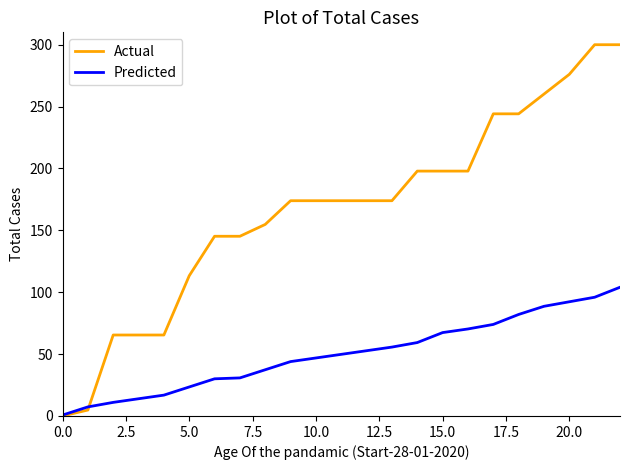

What is the maximum value for Predicted?

104.0